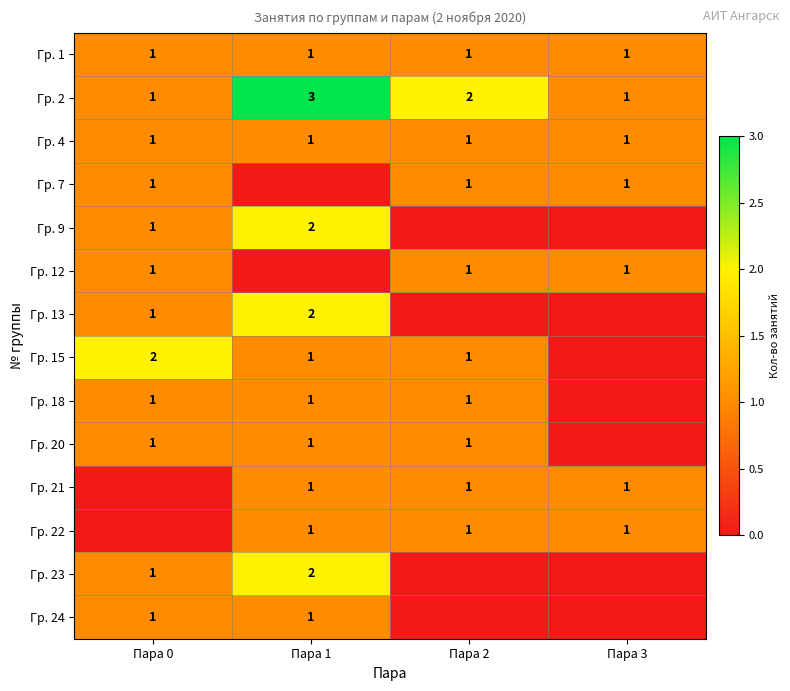

Which has a higher value, Пара 1 or Пара 2?

Пара 1